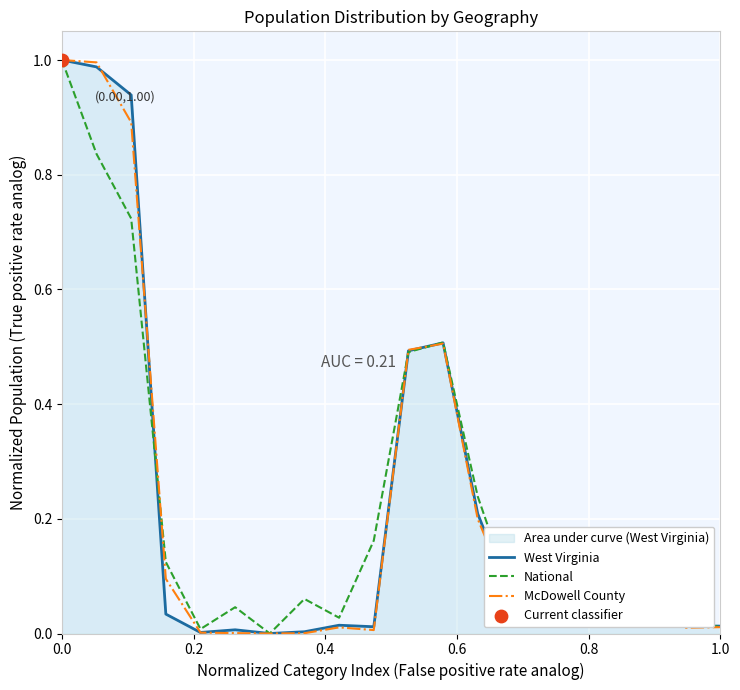

What are all the series names shown in the legend?

West Virginia, National, McDowell County